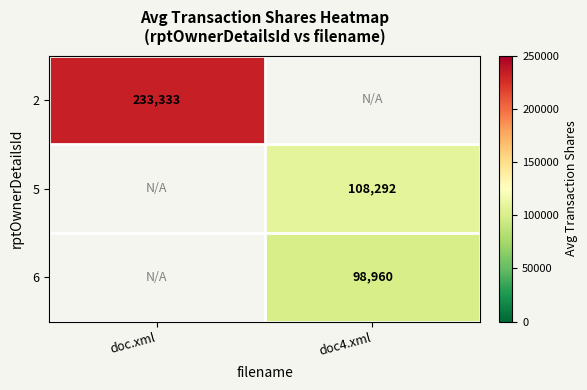

How many categories are shown in the chart?

2